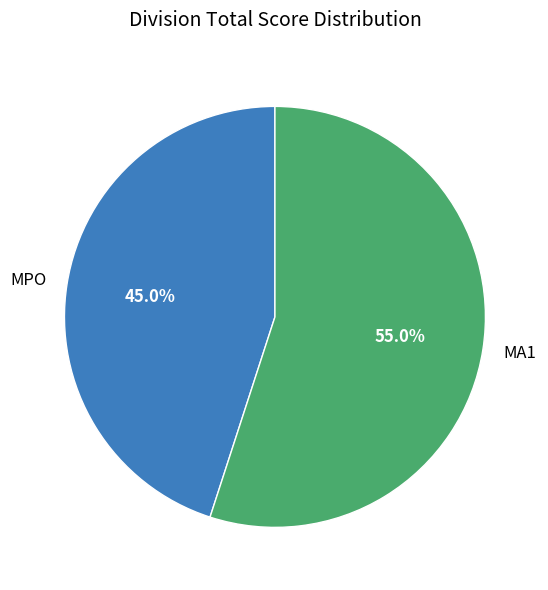

Is MPO the majority of the pie?

No